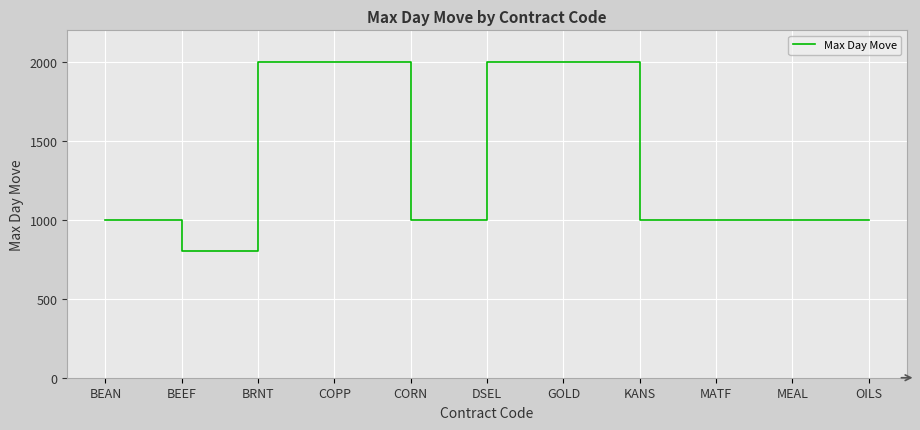

Reading right to left, extract all data points from this chart.

OILS=1000.0	MEAL=1000.0	MATF=1000.0	KANS=1000.0	GOLD=2000.0	DSEL=2000.0	CORN=1000.0	COPP=2000.0	BRNT=2000.0	BEEF=800.4	BEAN=1000.0